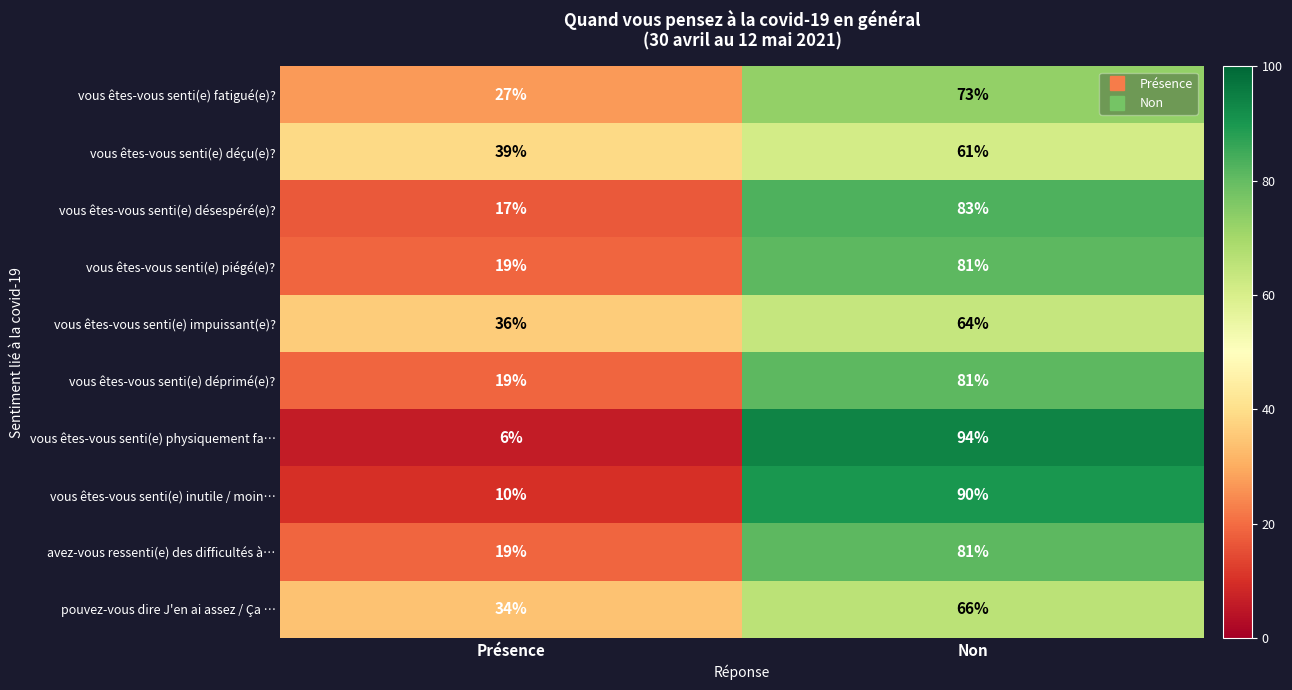

The value of vous êtes-vous senti(e) déçu(e)? at Non is 61. True or false?

True